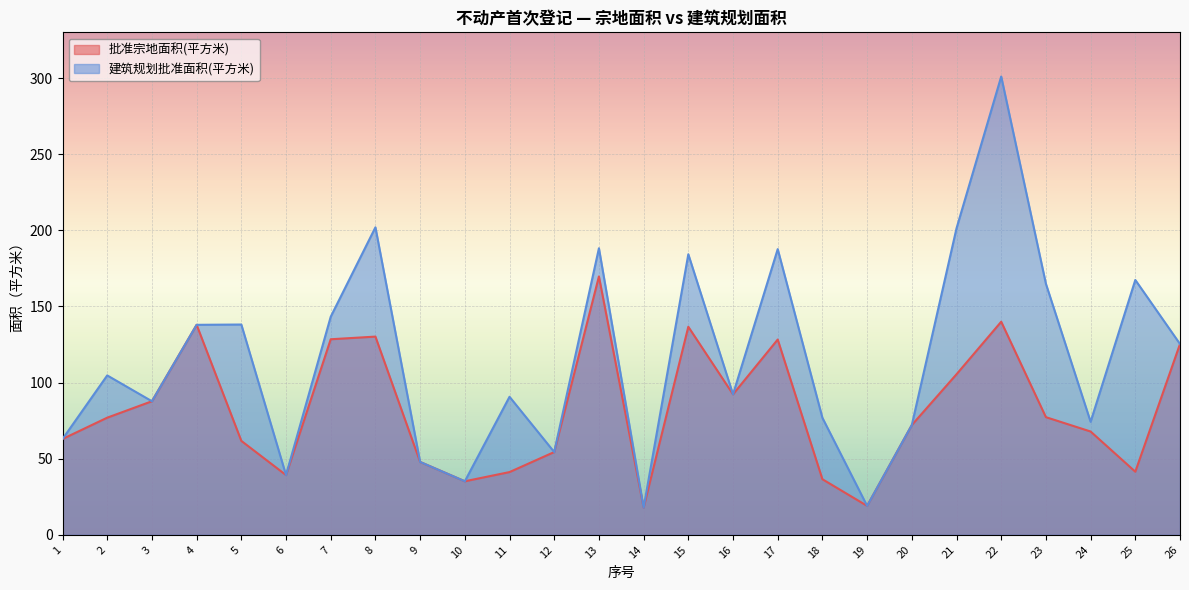

Which series has the largest total across all categories?

建筑规划批准面积(平方米)